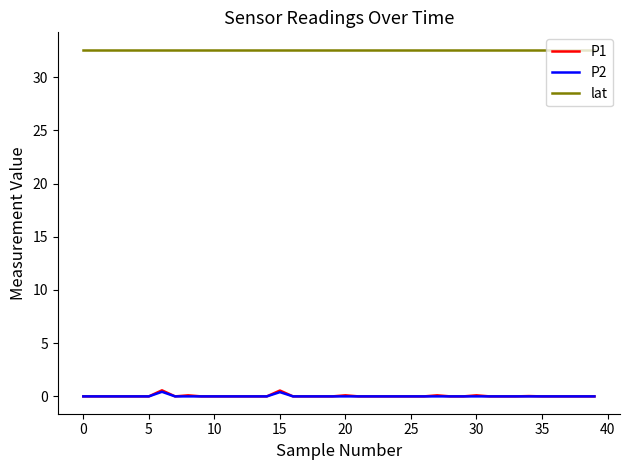

Which series has the largest range (max minus min)?

P1